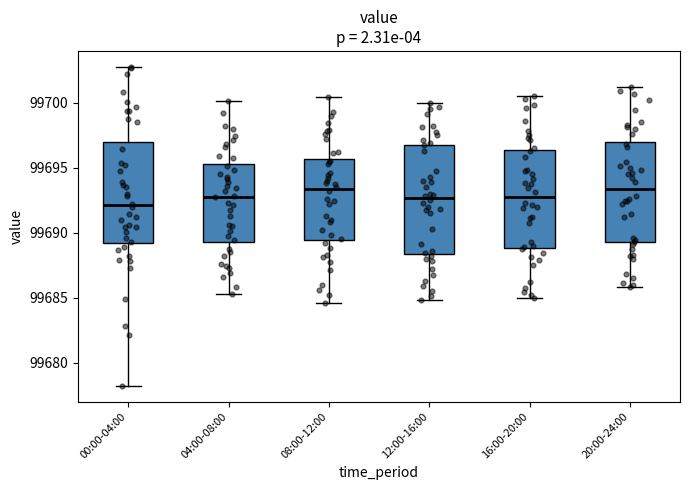

Which box is the tallest, from its lower edge to its upper edge?

12:00-16:00